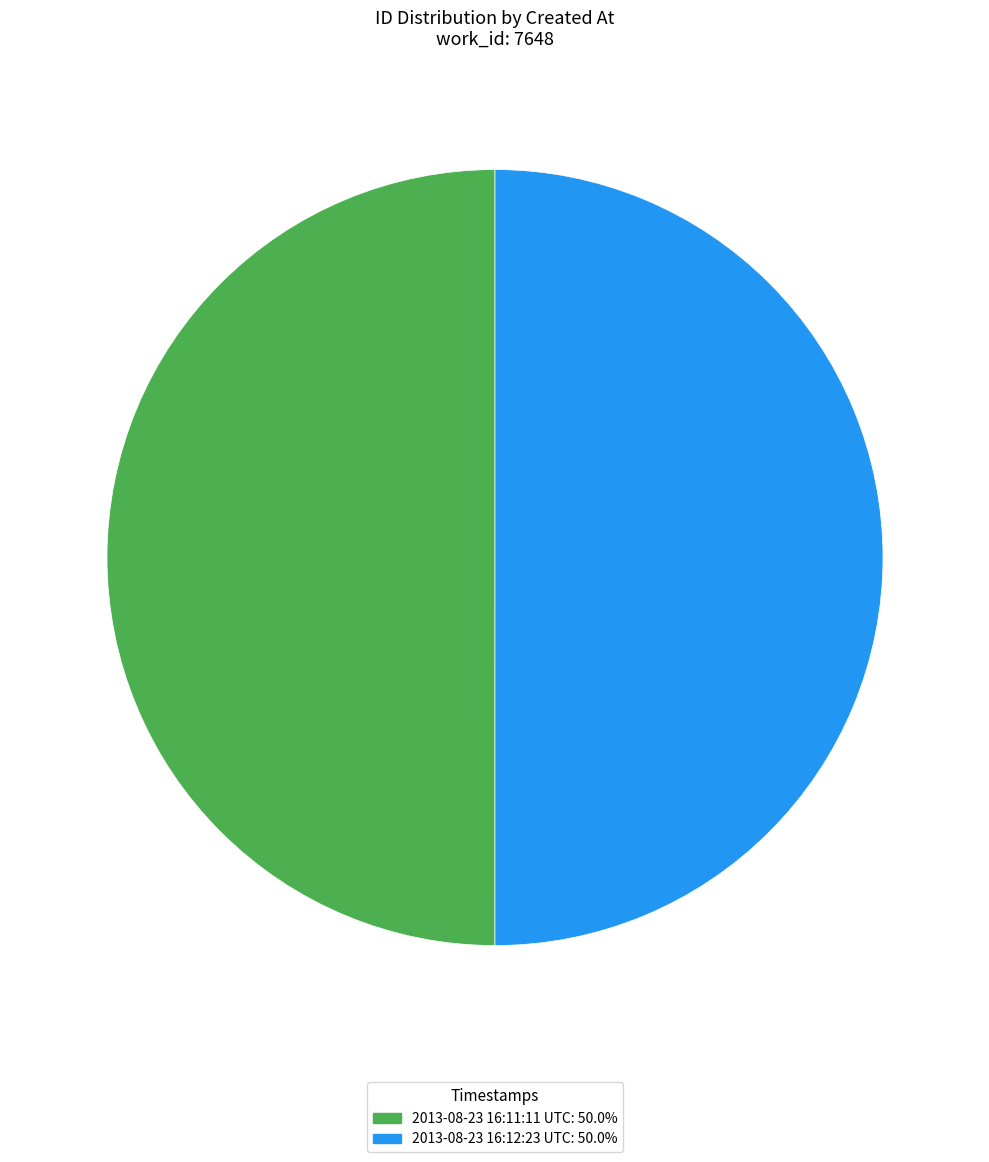

What is the ratio of the value at 2013-08-23 16:11:11 UTC to the value at 2013-08-23 16:12:23 UTC?

1.0